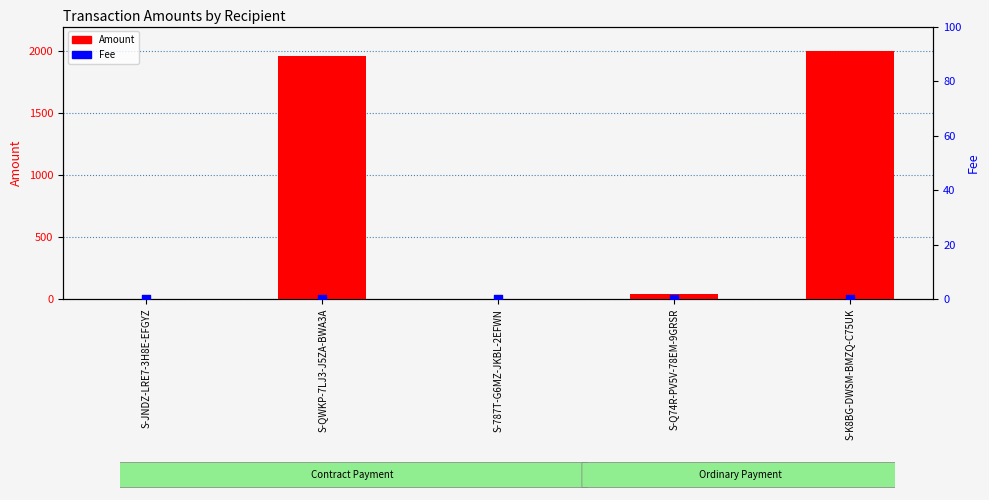

What are all the series names shown in the legend?

Amount, Fee